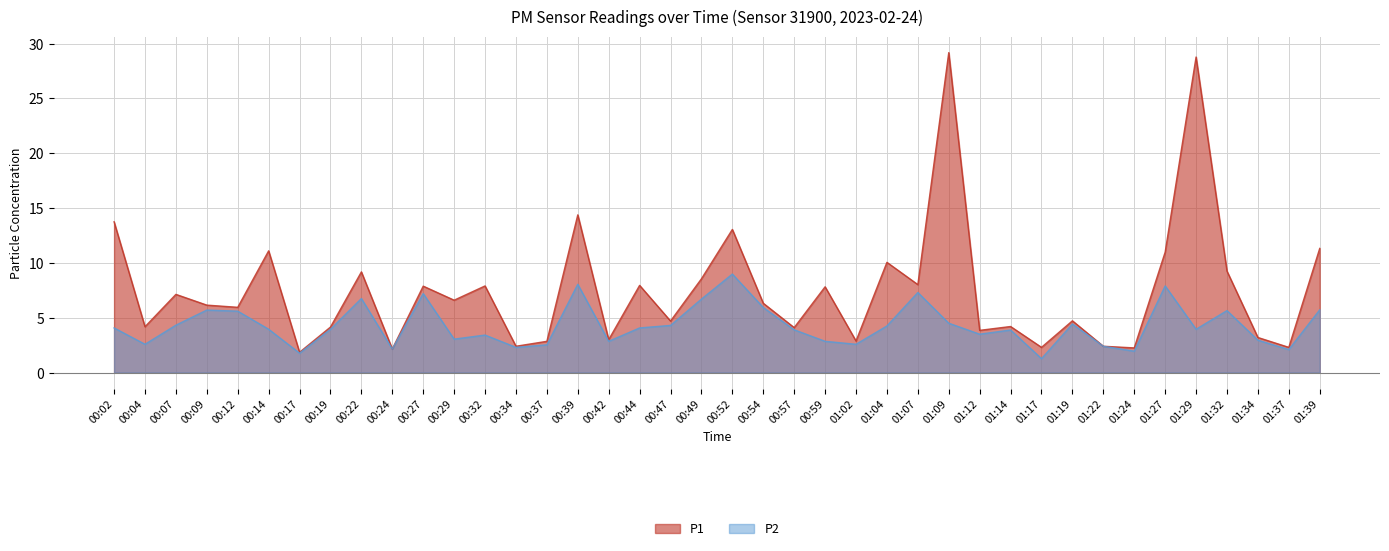

What is the approximate value of P1 at 00:32?

7.9